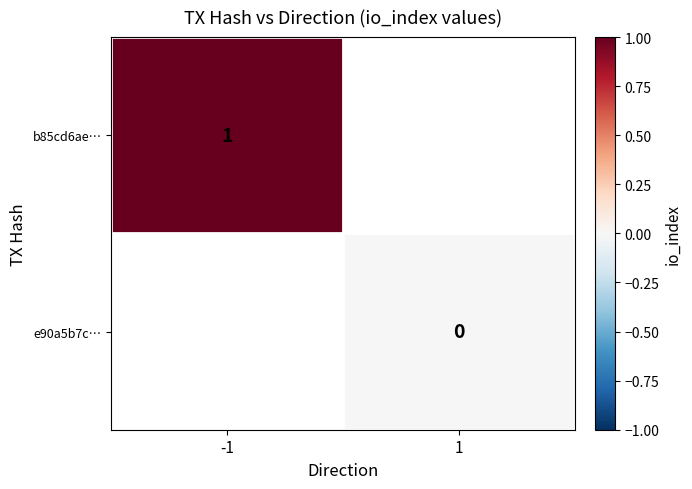

At how many categories does at least one series exceed 0?

1